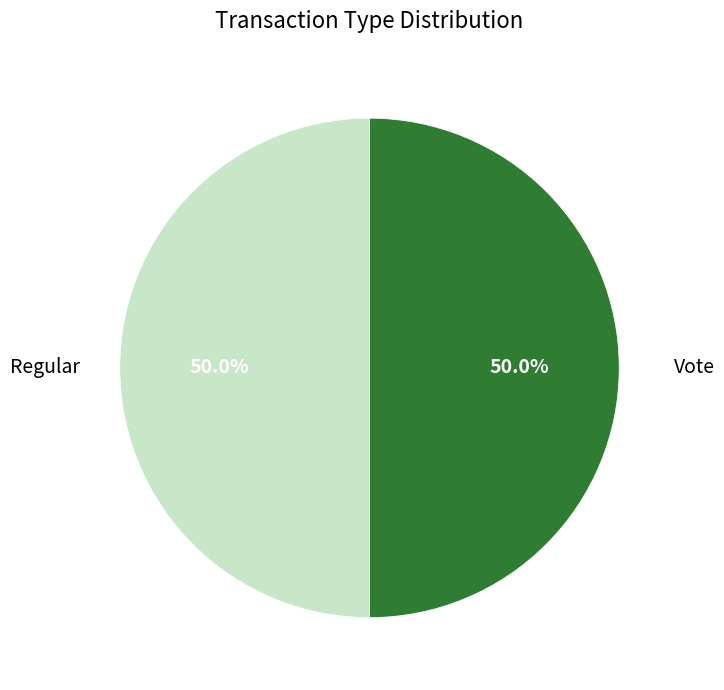

Count the number of slices in the pie.

2